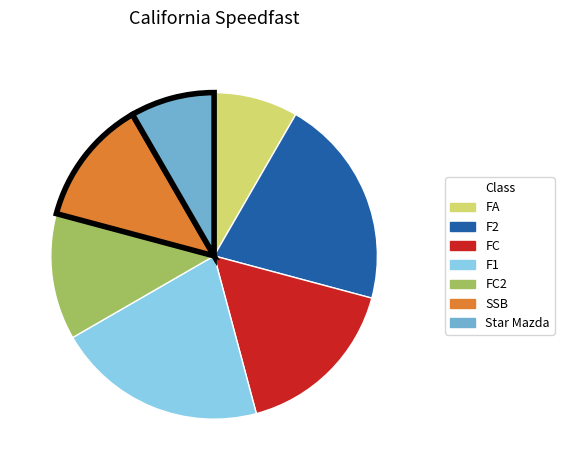

How many slices are in this pie chart?

7